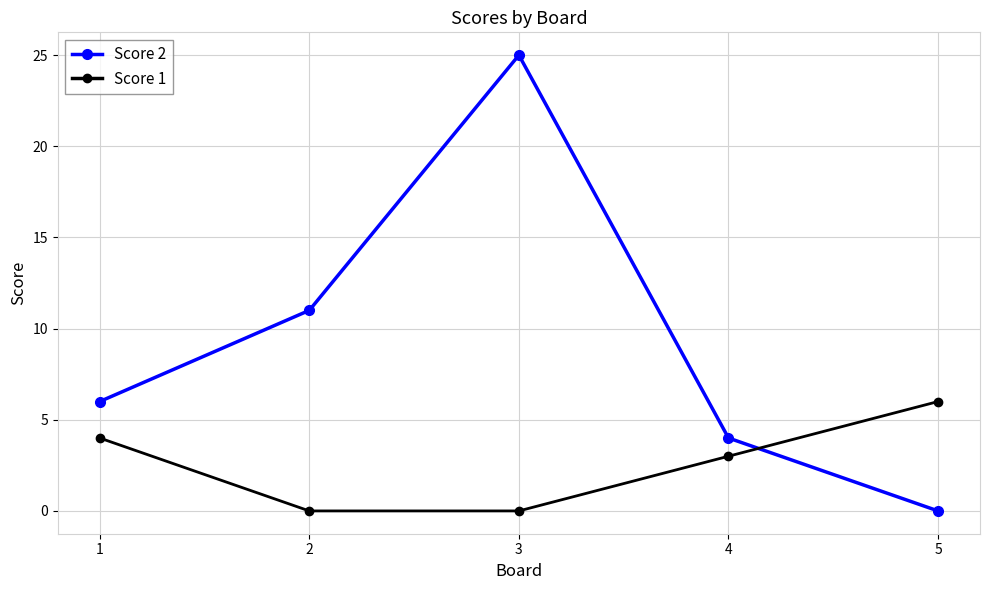

Reading left to right, extract all data points from this chart.

Score 2: 1=6	2=11	3=25	4=4	5=0
Score 1: 1=4	2=0	3=0	4=3	5=6